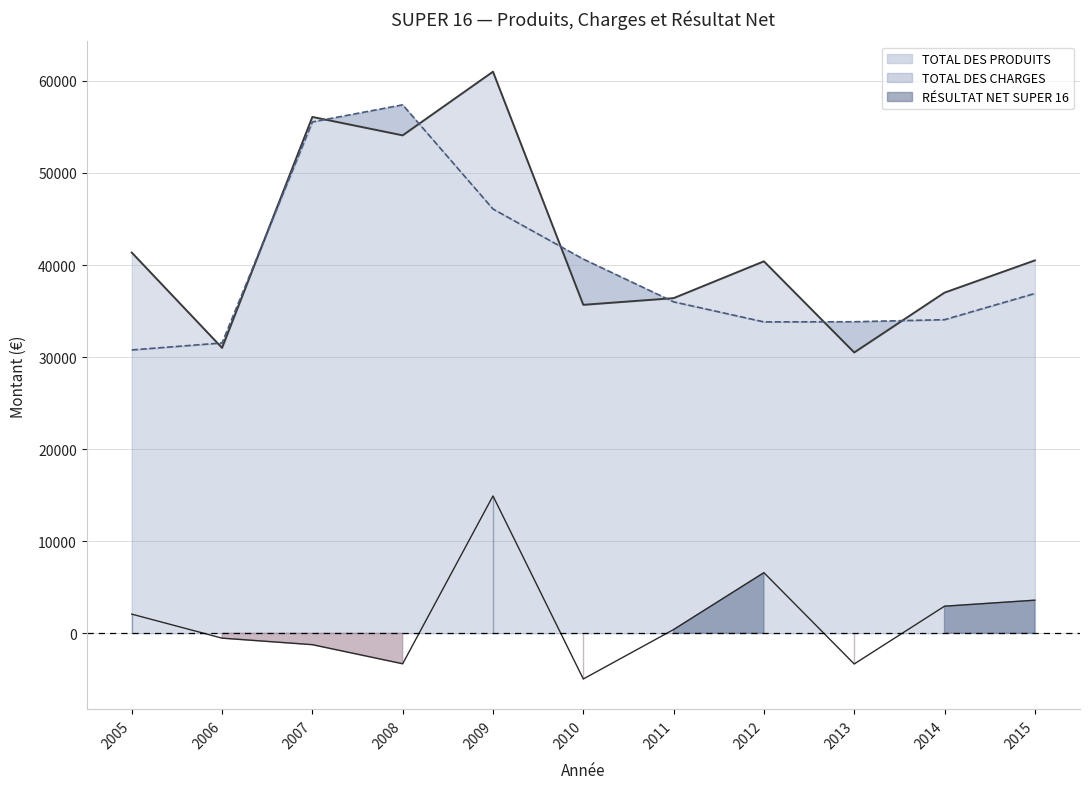

Read the TOTAL DES PRODUITS value at 2014, to the nearest 10.

37000